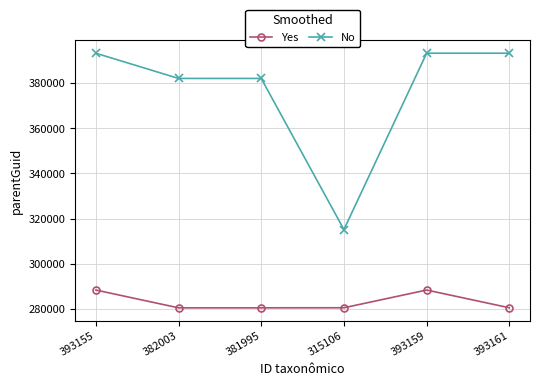

What position from the left is 381995?

3